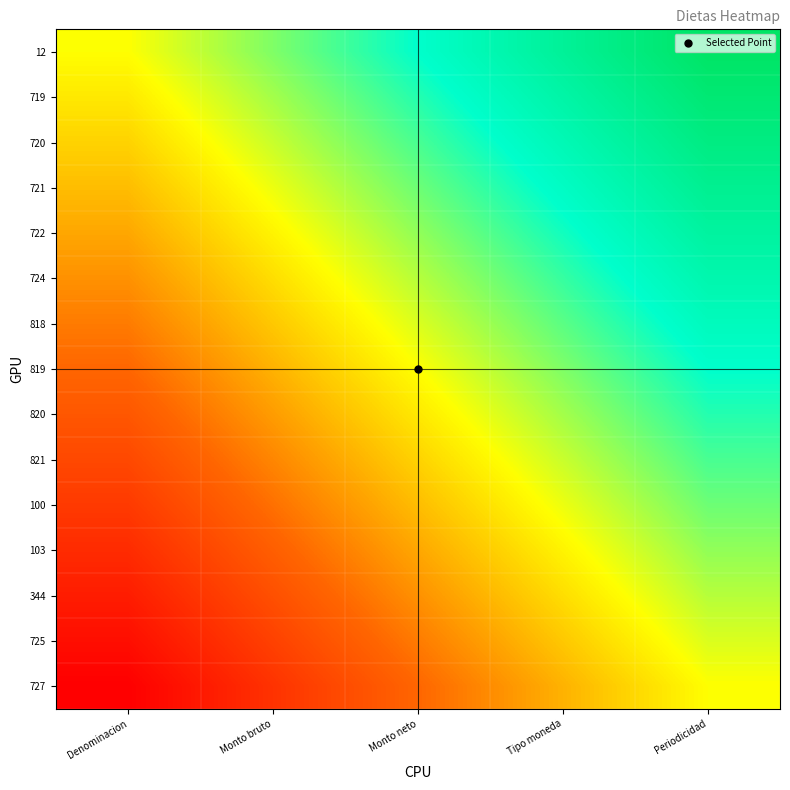

At which category does the chart reach its peak across all series?

Periodicidad